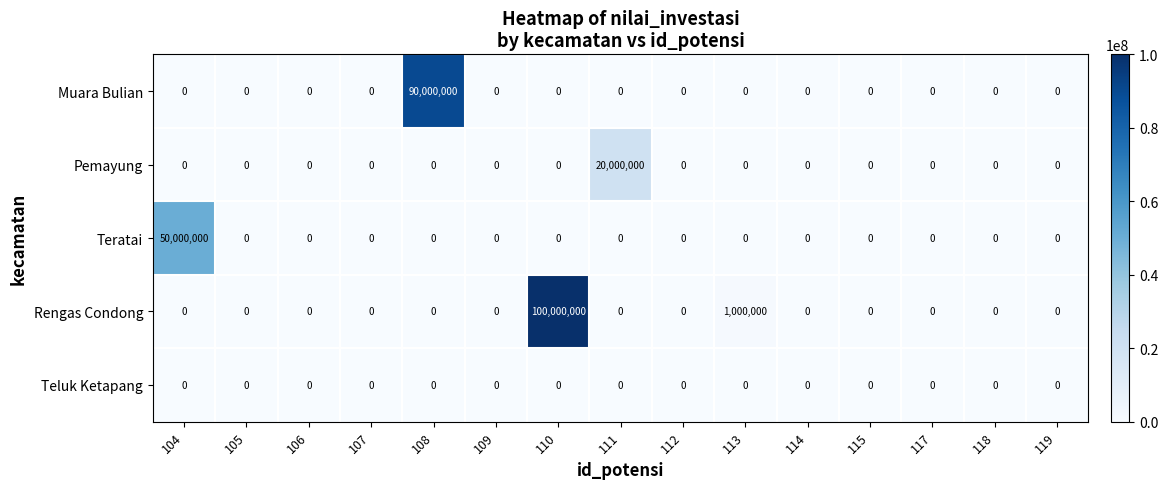

Is it true that Teratai equals 0 at 119?

True